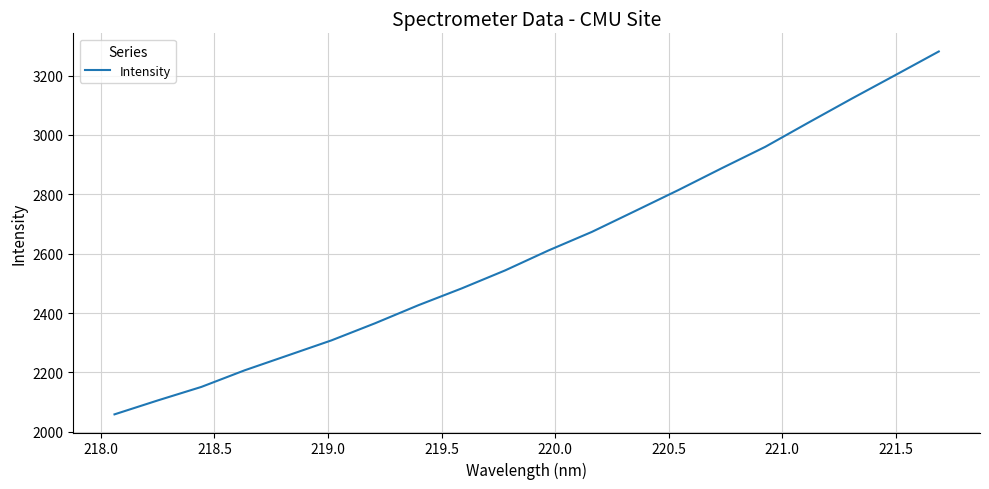

What is the maximum value shown in the chart?

3281.1